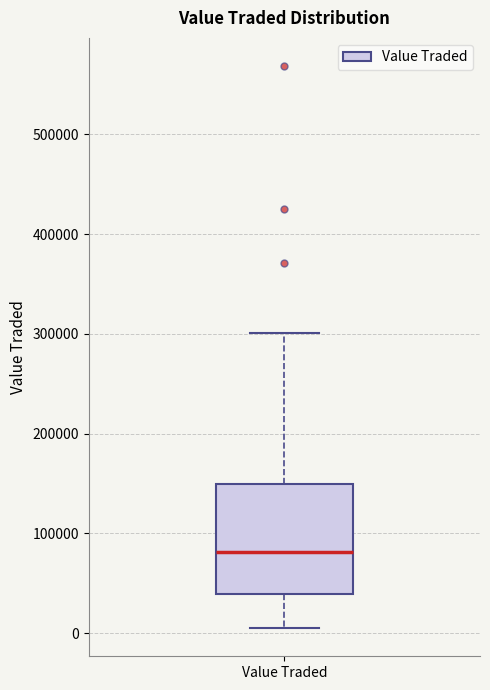

Read this box plot against the y-axis: the position of the median line, the range covered by the box, and the ends of both whiskers. The values are not printed on the chart, so give them approximately, as read against the axis.

median 80000, box 40000 to 150000, whiskers 0 to 300000